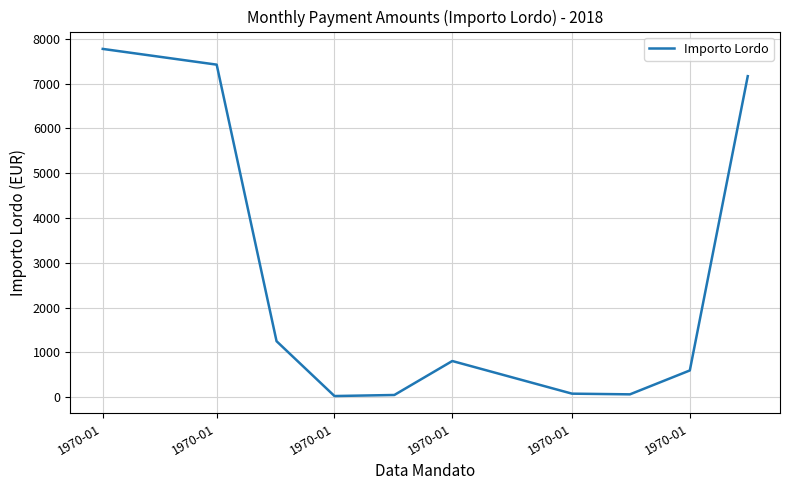

What is the greatest value displayed?

7775.1